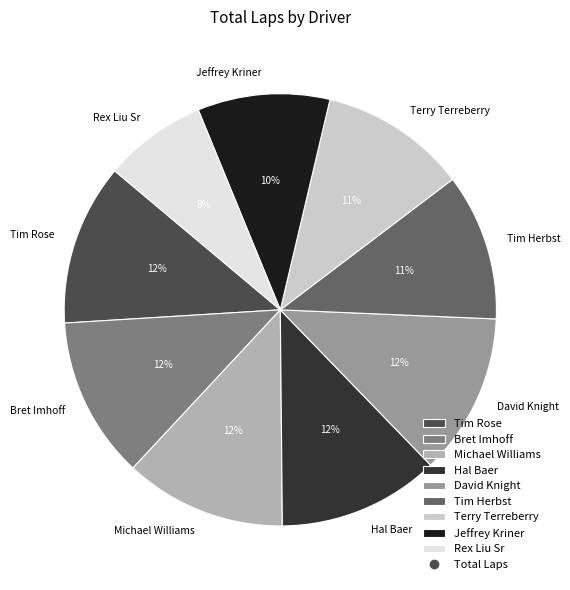

Between Terry Terreberry and David Knight, which is larger?

David Knight